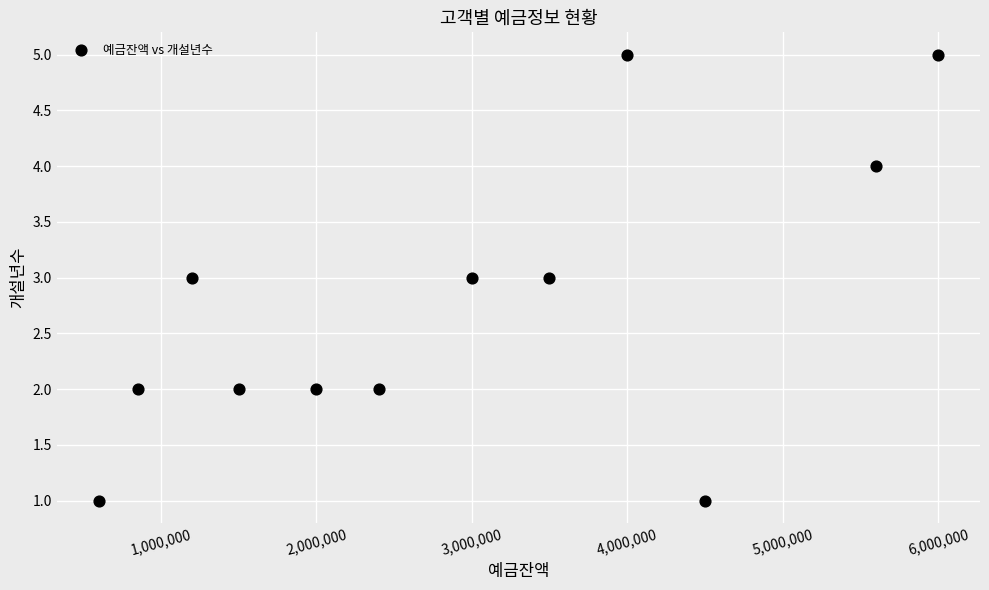

What is the range of X values (max minus min)?

5400000